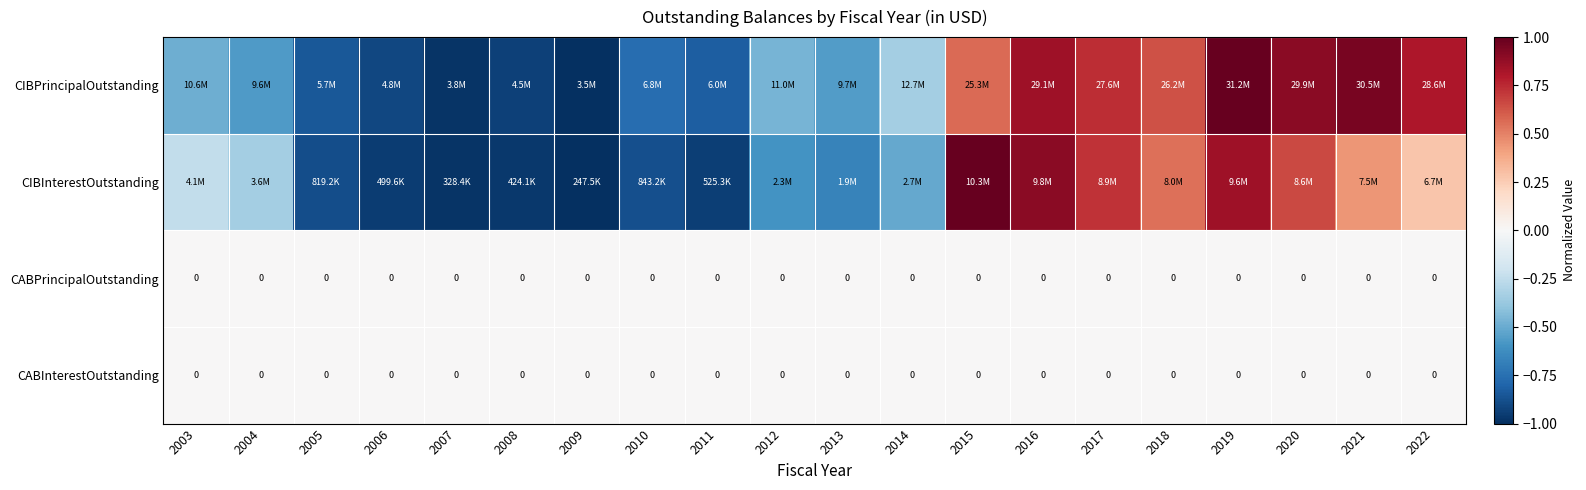

At which label is CABInterestOutstanding closest to 0?

2003